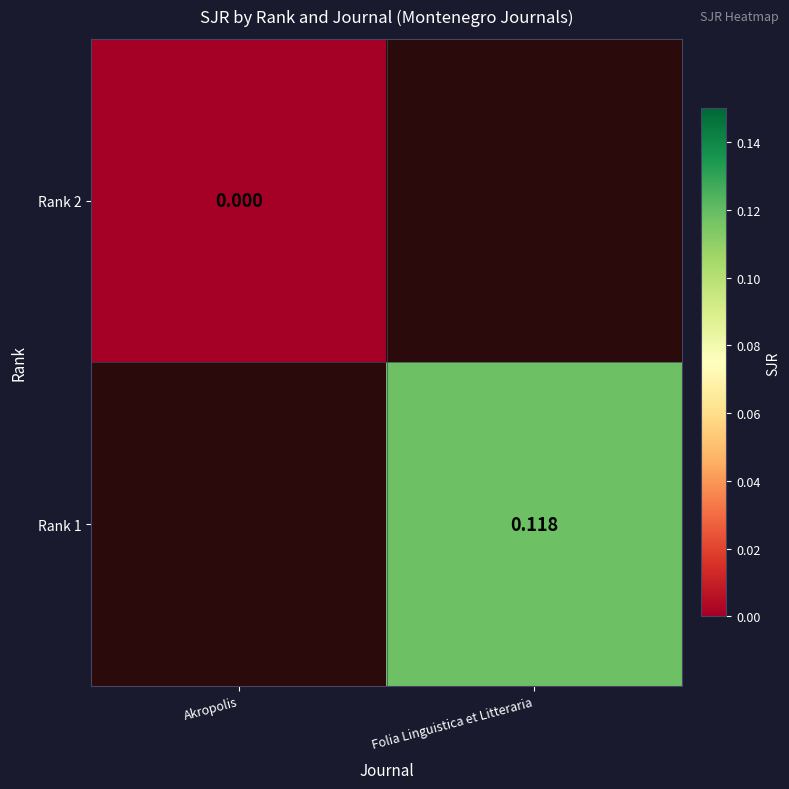

Is the value of Rank 1 at Folia Linguistica et Litteraria greater than the value of Rank 2 at Akropolis?

Yes